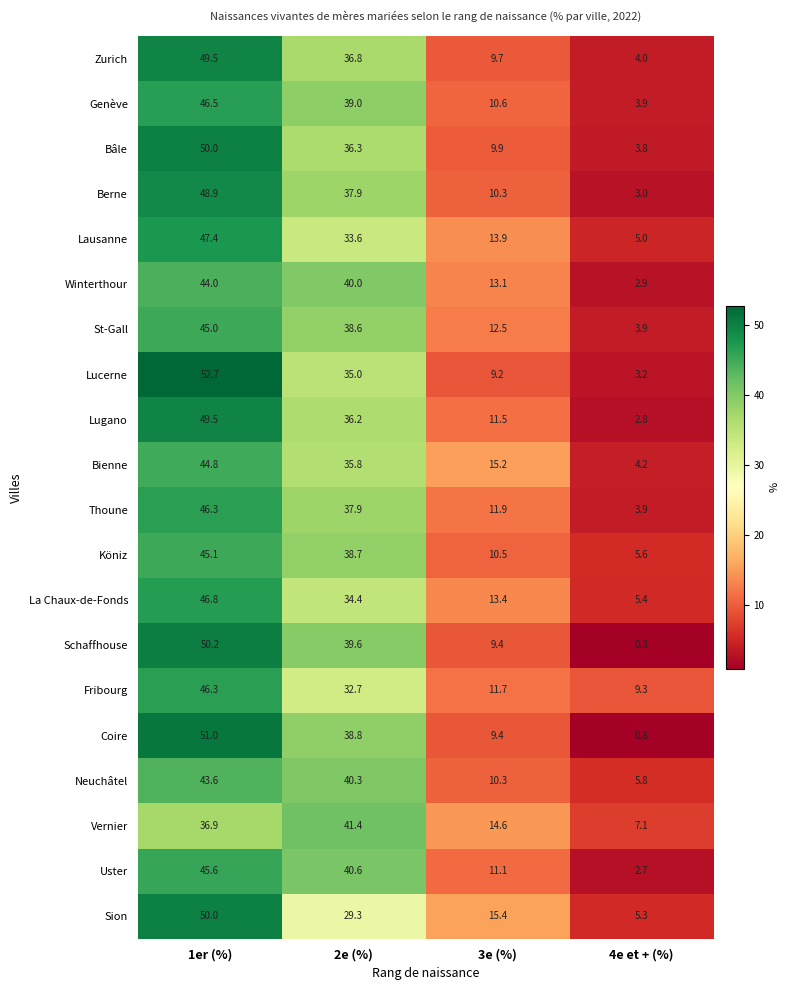

The value of Bienne at 3e (%) is 23.7. True or false?

False